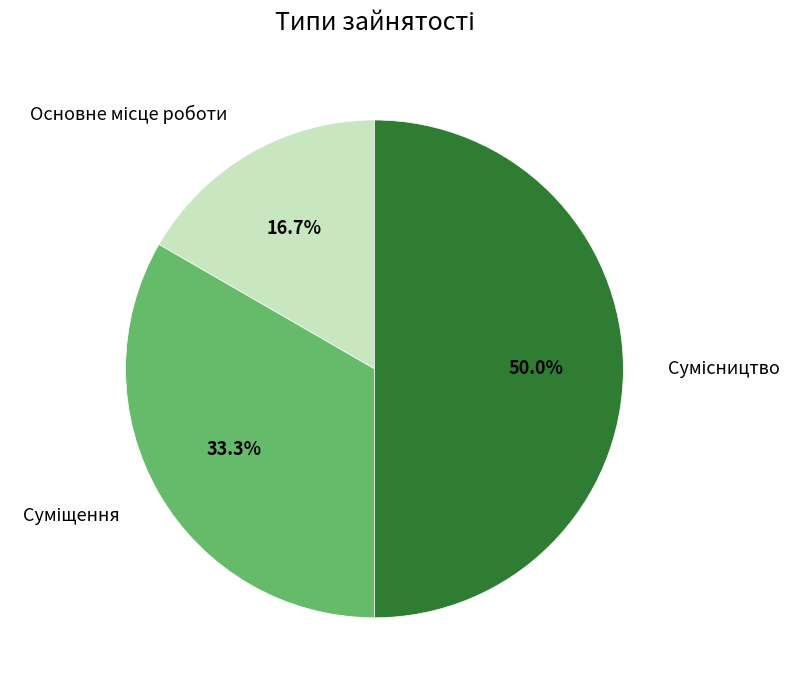

To the nearest percent, what is the difference between the largest and smallest slice percentages?

33%